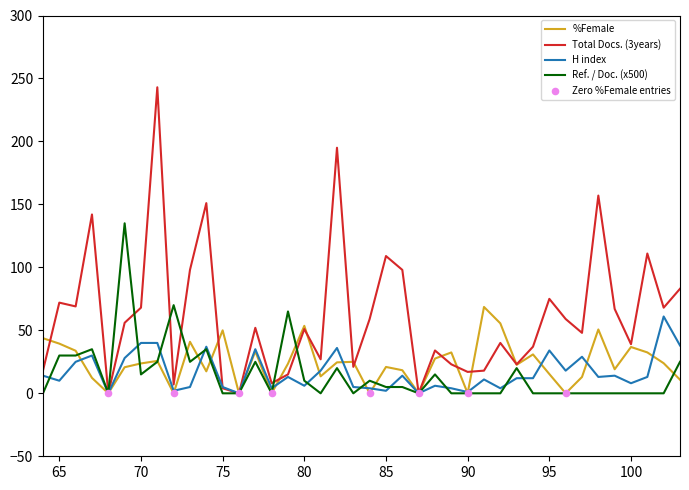

Which series has the widest spread of Y values?

Total Docs. (3years)